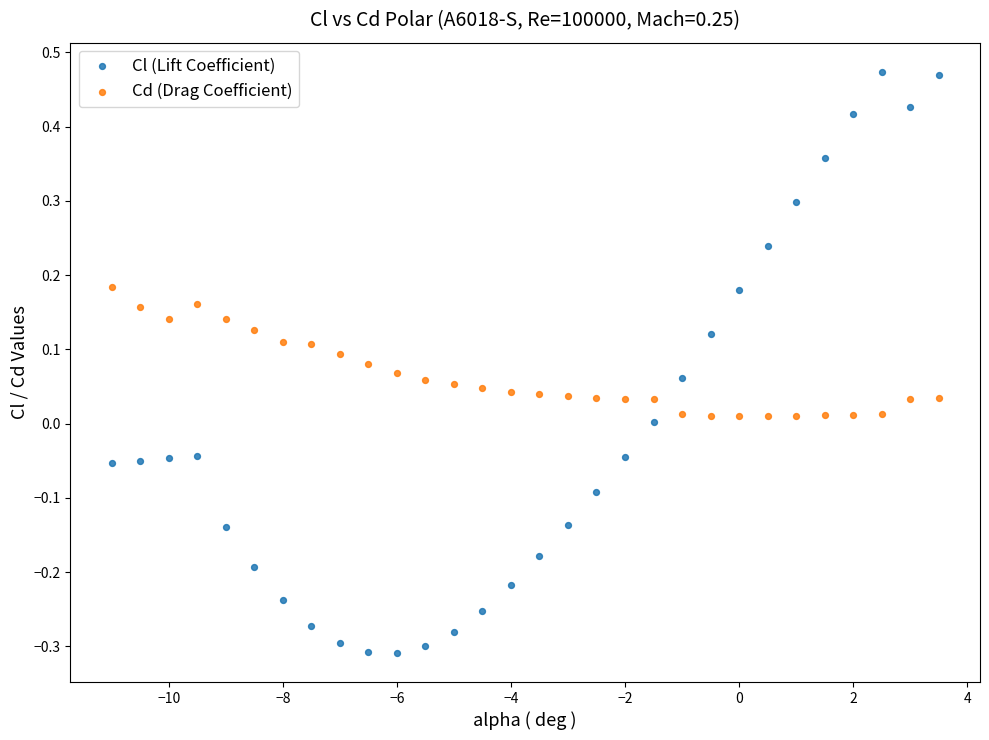

Which series reaches the minimum Y coordinate?

Cl (Lift Coefficient)